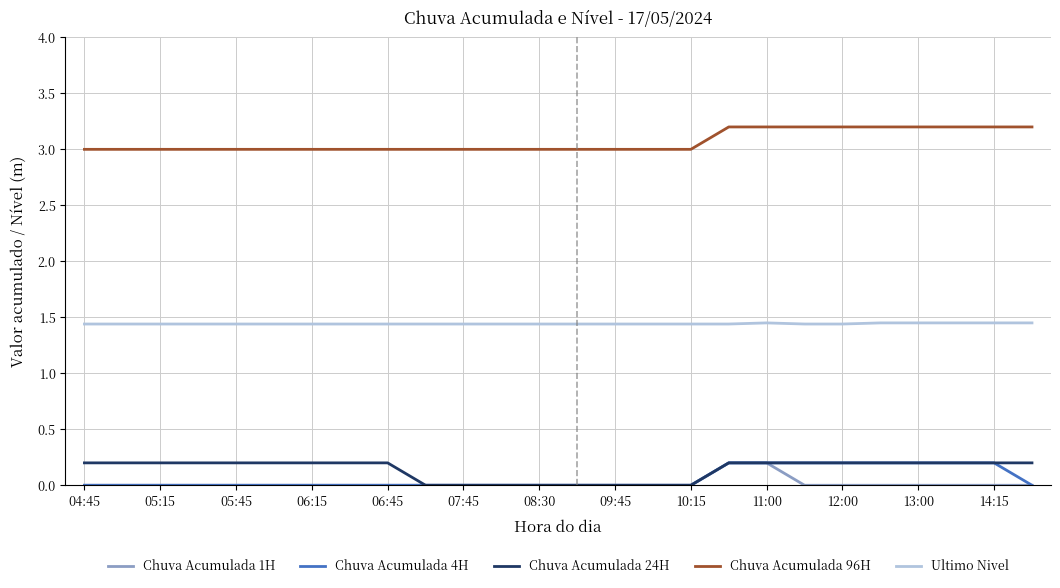

Which series has the largest total across all categories?

Chuva Acumulada 96H